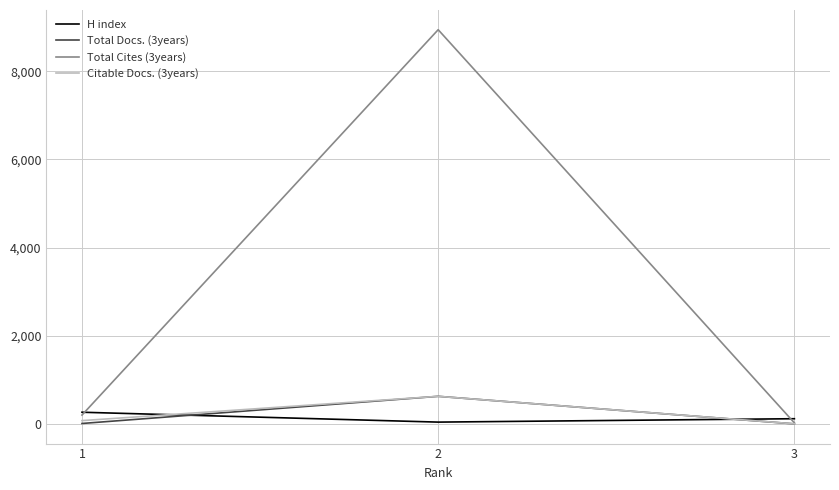

What is the difference between the Total Cites (3years) values at 3 and 1?

177